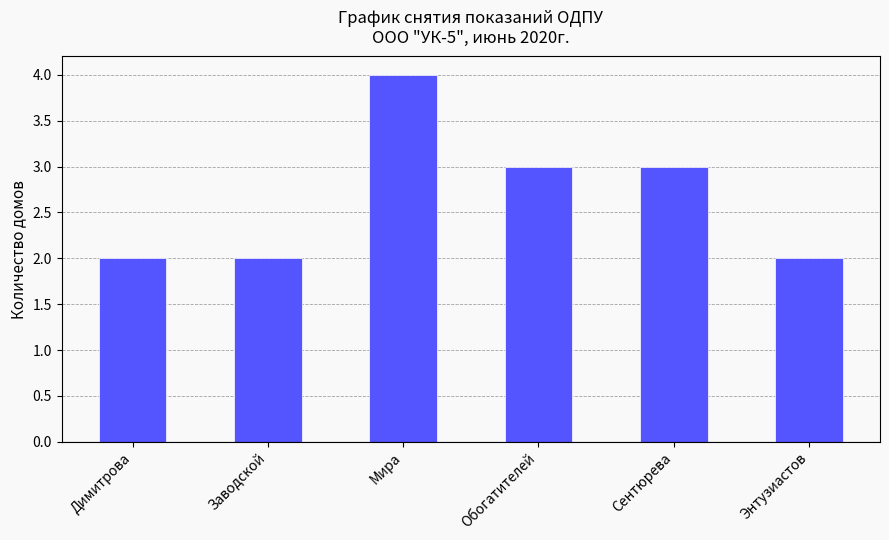

What position from the right is Энтузиастов?

1